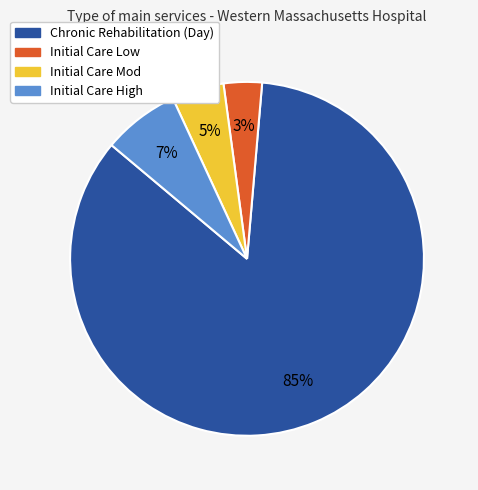

To the nearest percent, what is the difference between the Initial Care High and Initial Care Mod slice percentages?

2%